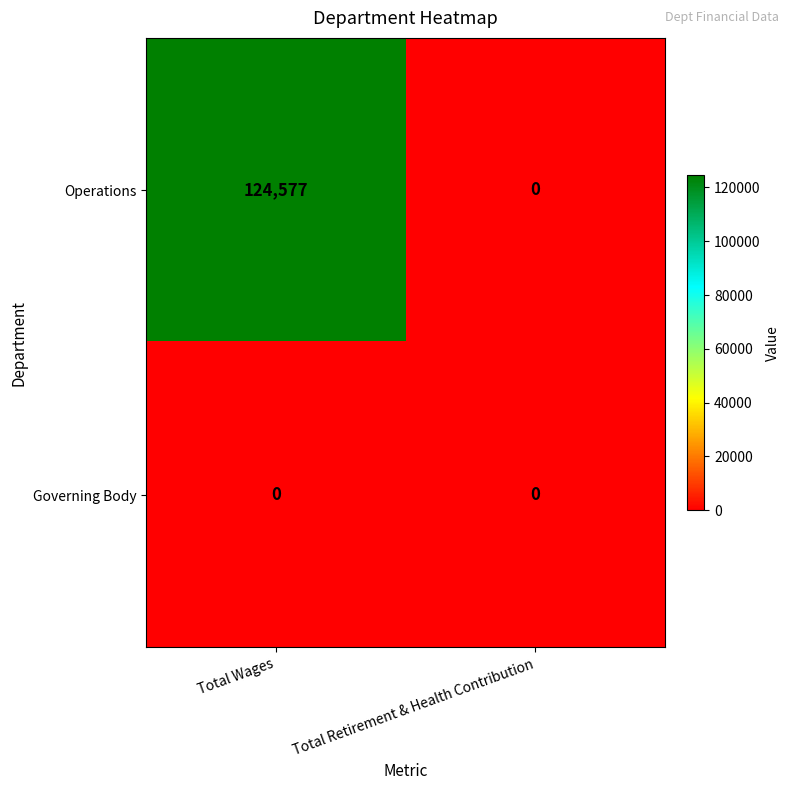

Which series changed the most between Total Wages and Total Retirement & Health Contribution?

Operations